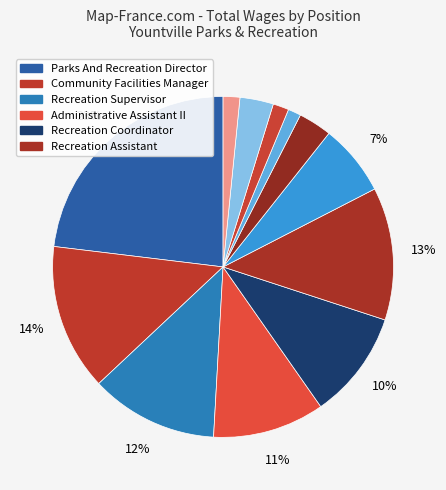

Does any single category account for the majority?

No